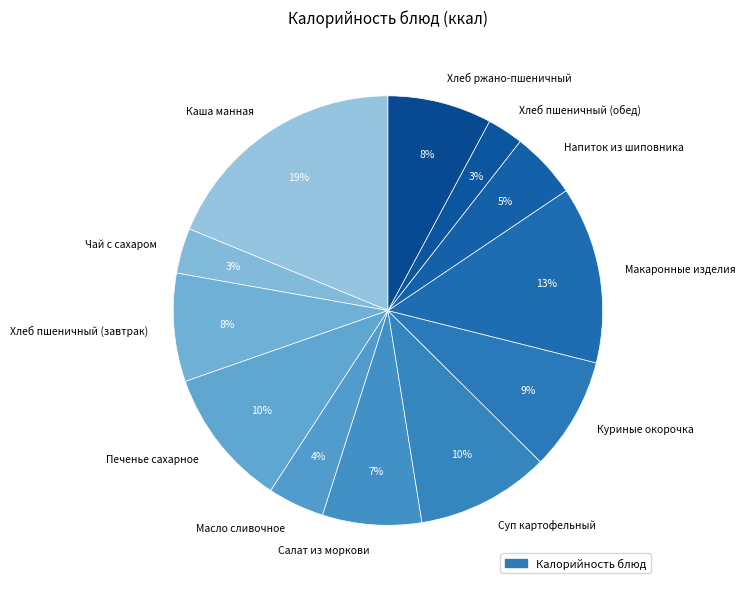

Is there any slice that represents more than half of the pie?

No